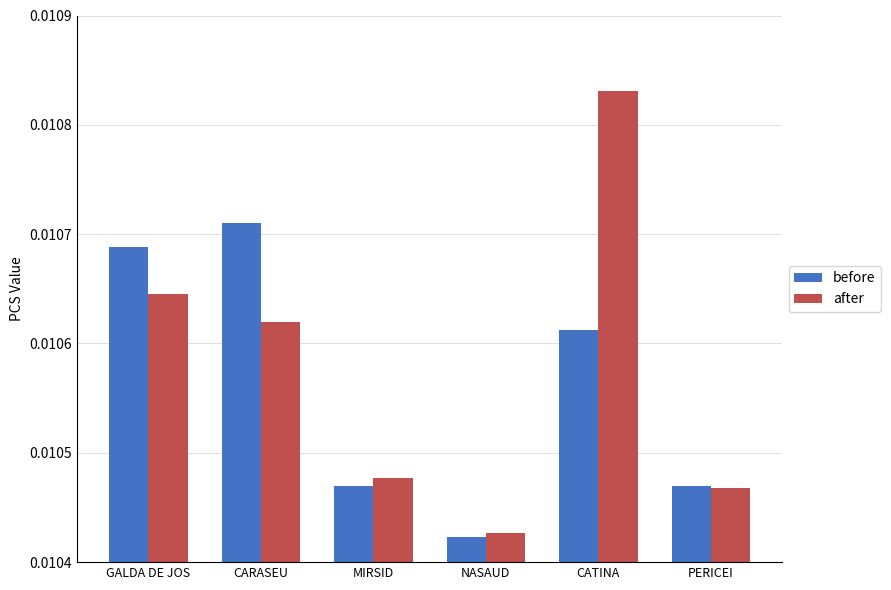

Which series has the largest total across all categories?

after